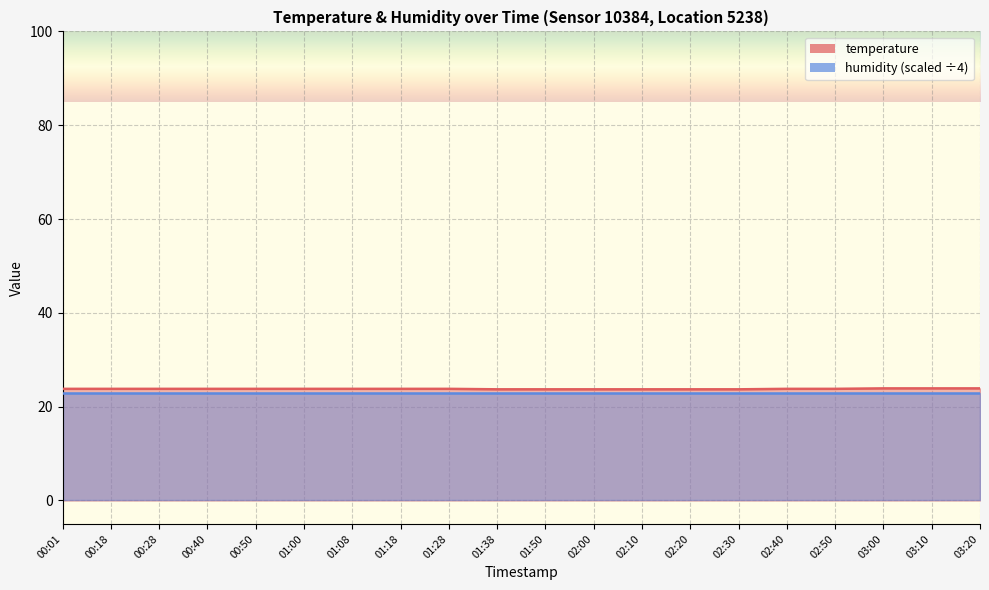

What is the approximate value at 00:50?

23.8